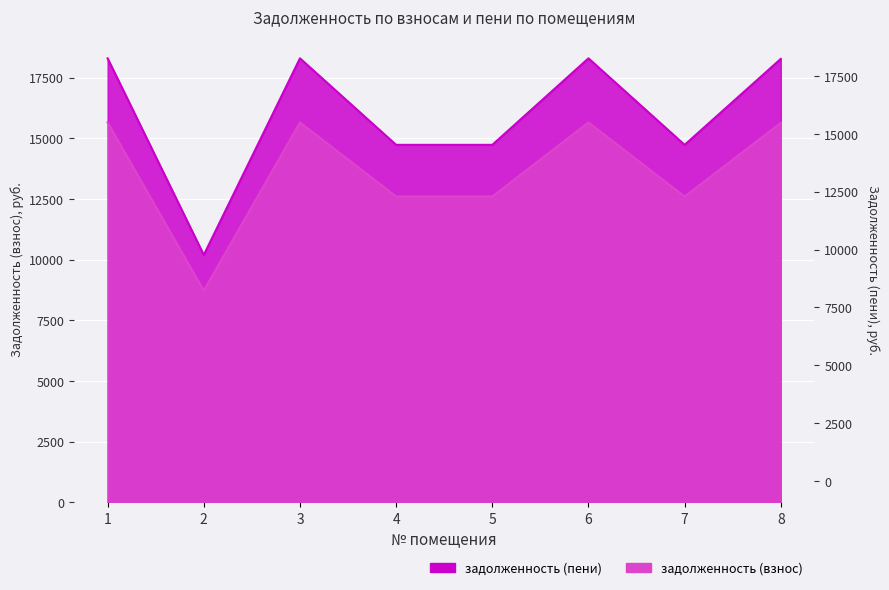

At how many categories does at least one series exceed 17381?

4